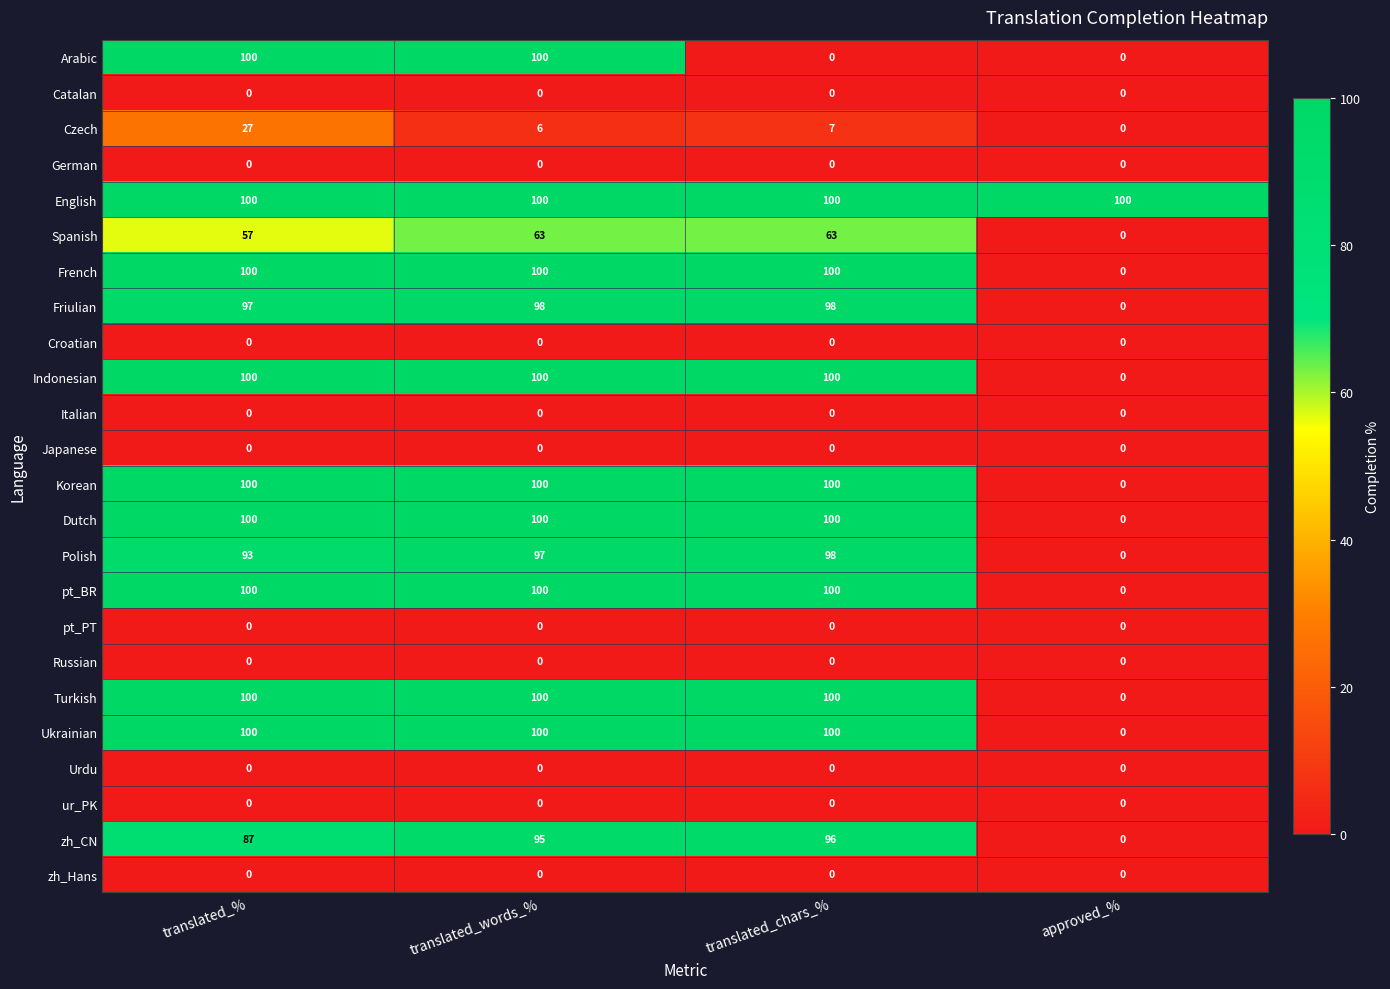

Rank the categories by Polish value from lowest to highest.

approved_%, translated_%, translated_words_%, translated_chars_%